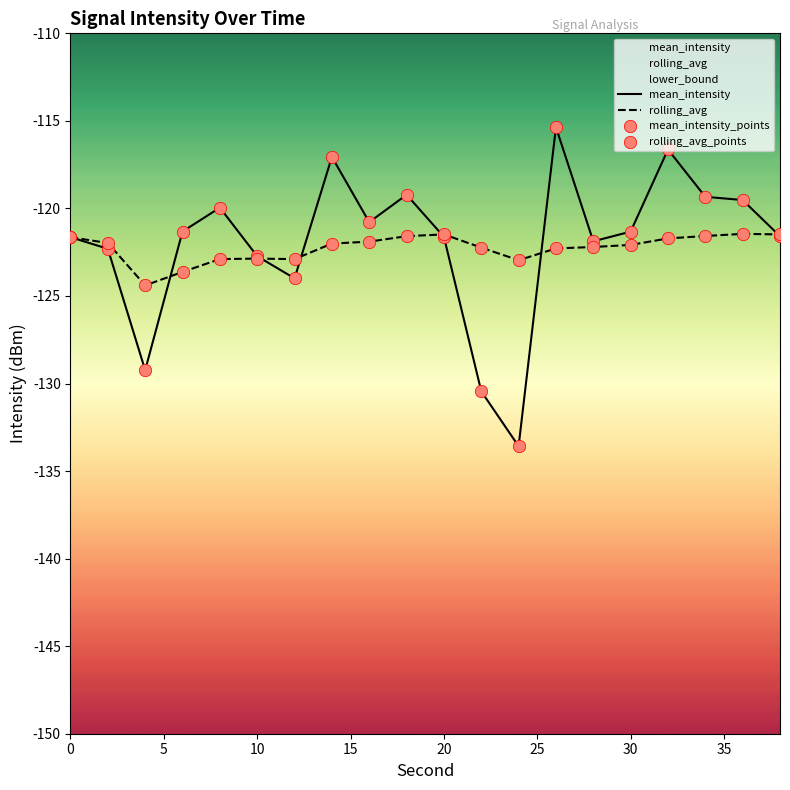

What is the total value across all series at 5?

-488.6